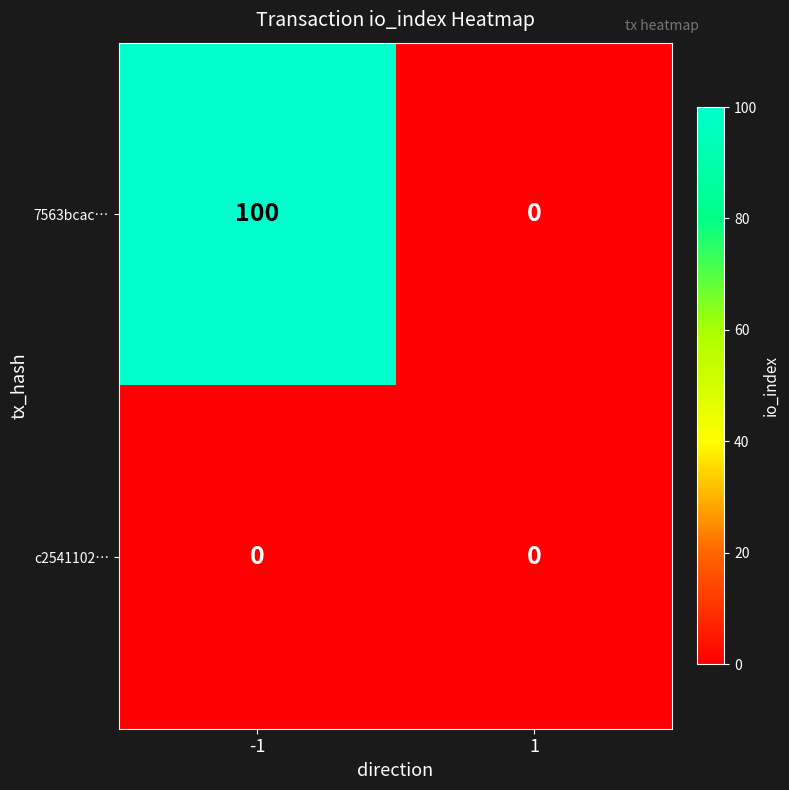

Is the value of c2541102… at 1 greater than the value of 7563bcac… at -1?

No